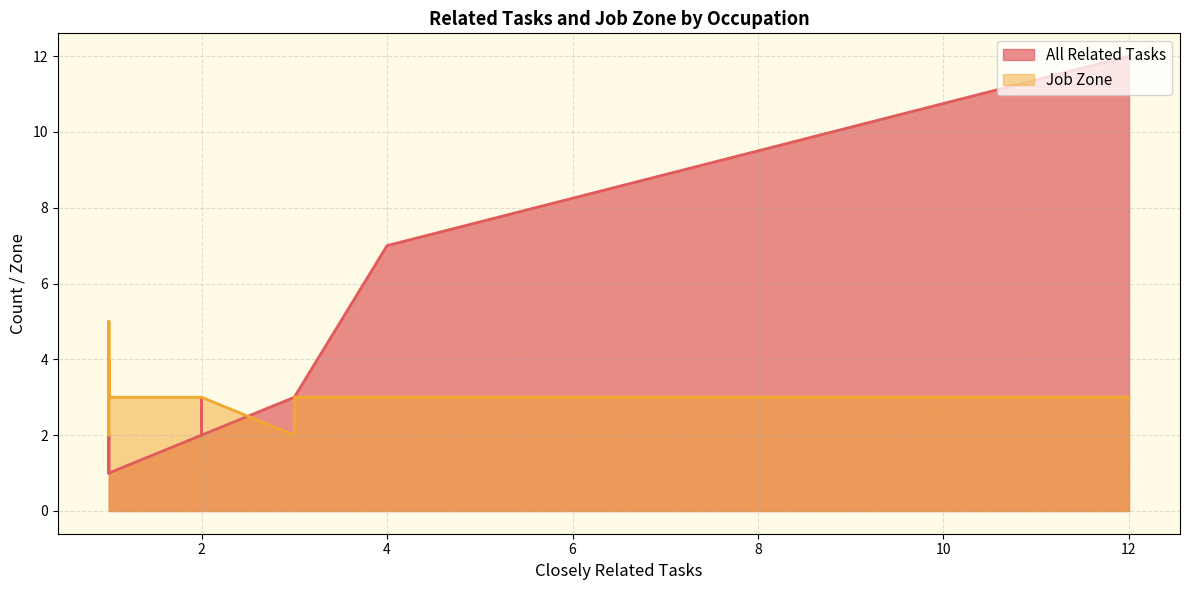

At how many categories does at least one series exceed 8?

1